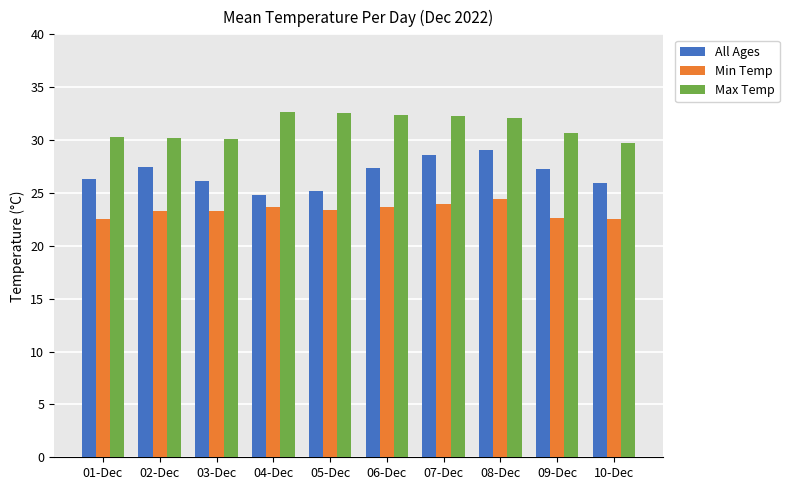

What is the total value across all series at 04-Dec?

81.2